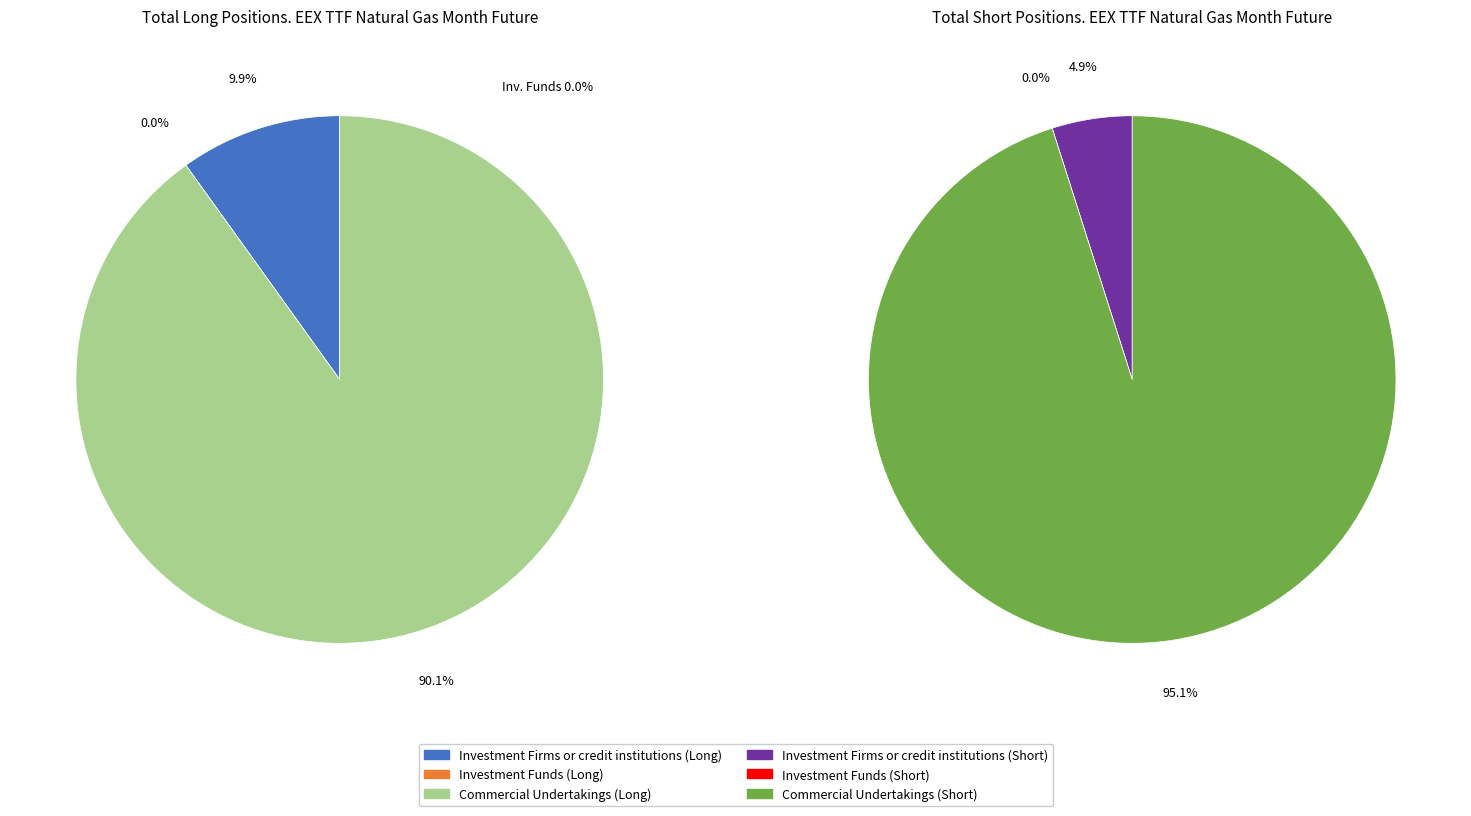

Which series has the largest range (max minus min)?

Short